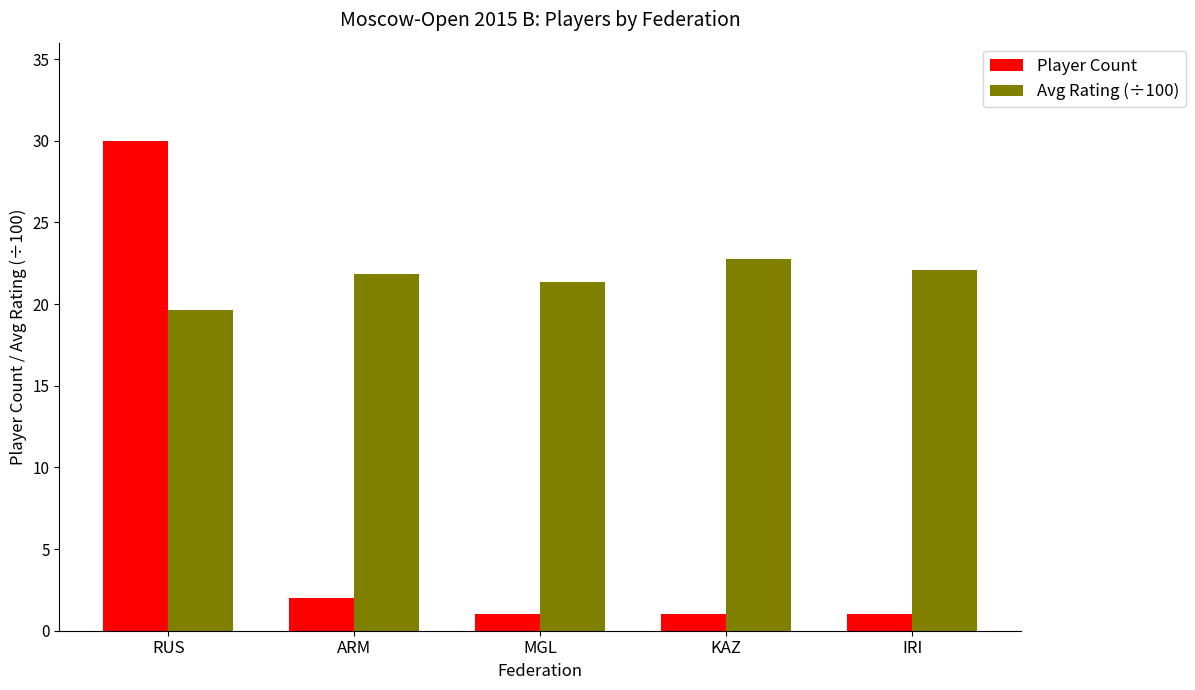

Where does the Avg Rating (÷100) series first go above 21?

ARM